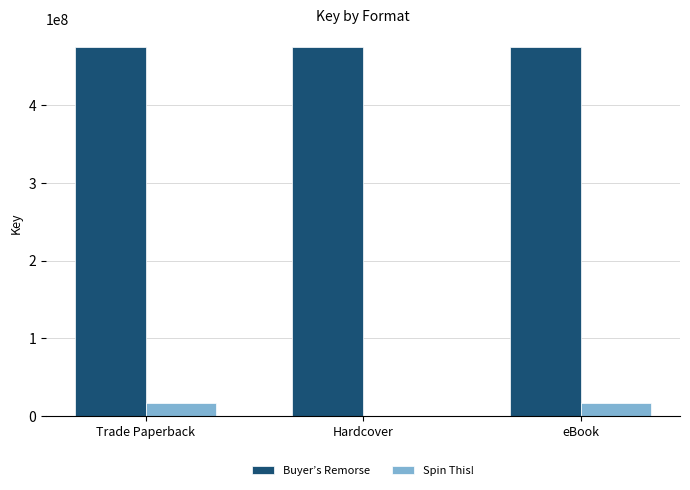

What is the highest value of the Buyer’s Remorse series?

474411154